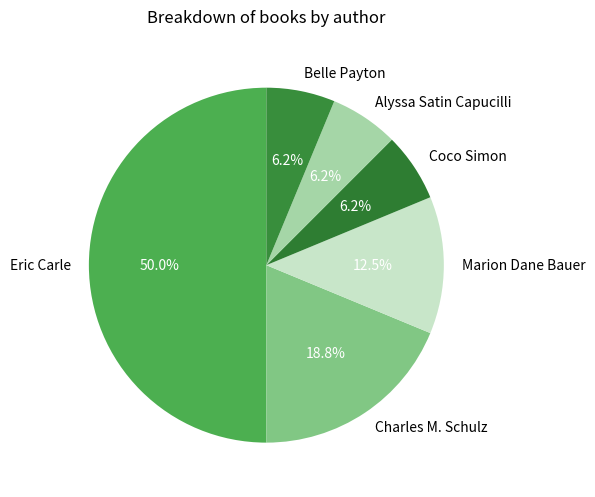

The Eric Carle slice represents 45% of the pie. True or false?

False